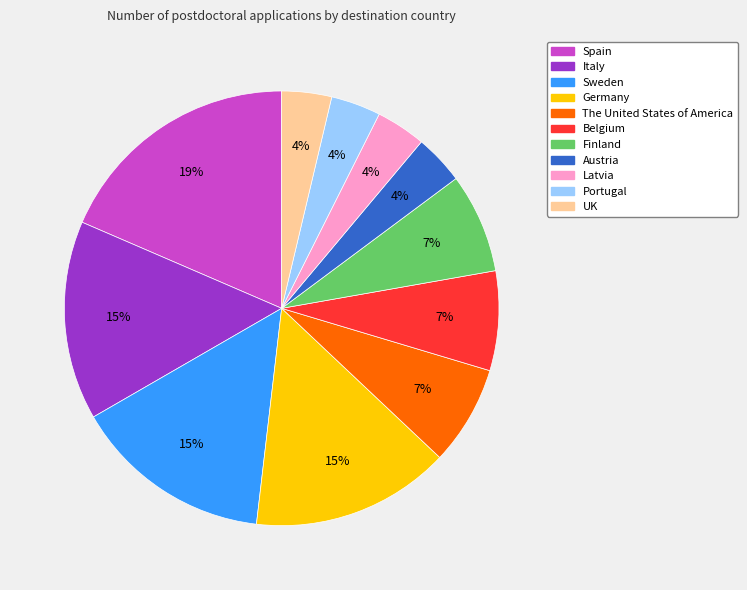

Which category has the biggest portion of the pie?

Spain